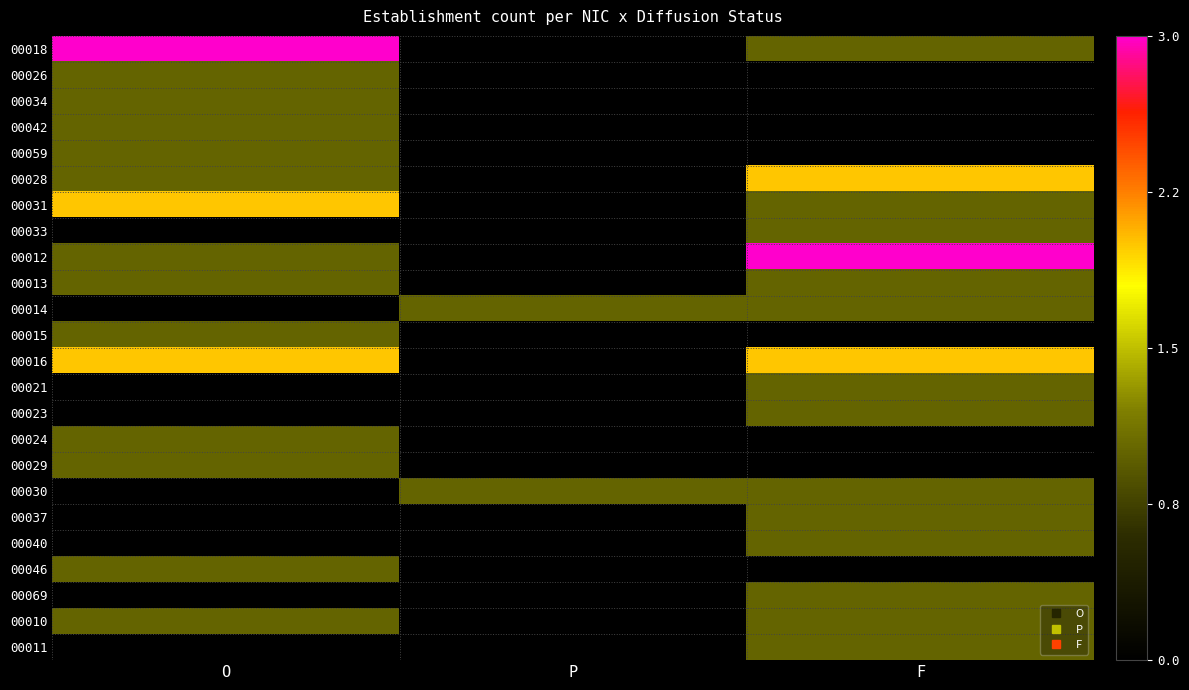

Reading left to right, list all the values displayed in this chart.

00018: O=3	P=0	F=1
00026: O=1	P=0	F=0
00034: O=1	P=0	F=0
00042: O=1	P=0	F=0
00059: O=1	P=0	F=0
00028: O=1	P=0	F=2
00031: O=2	P=0	F=1
00033: O=0	P=0	F=1
00012: O=1	P=0	F=3
00013: O=1	P=0	F=1
00014: O=0	P=1	F=1
00015: O=1	P=0	F=0
00016: O=2	P=0	F=2
00021: O=0	P=0	F=1
00023: O=0	P=0	F=1
00024: O=1	P=0	F=0
00029: O=1	P=0	F=0
00030: O=0	P=1	F=1
00037: O=0	P=0	F=1
00040: O=0	P=0	F=1
00046: O=1	P=0	F=0
00069: O=0	P=0	F=1
00010: O=1	P=0	F=1
00011: O=0	P=0	F=1